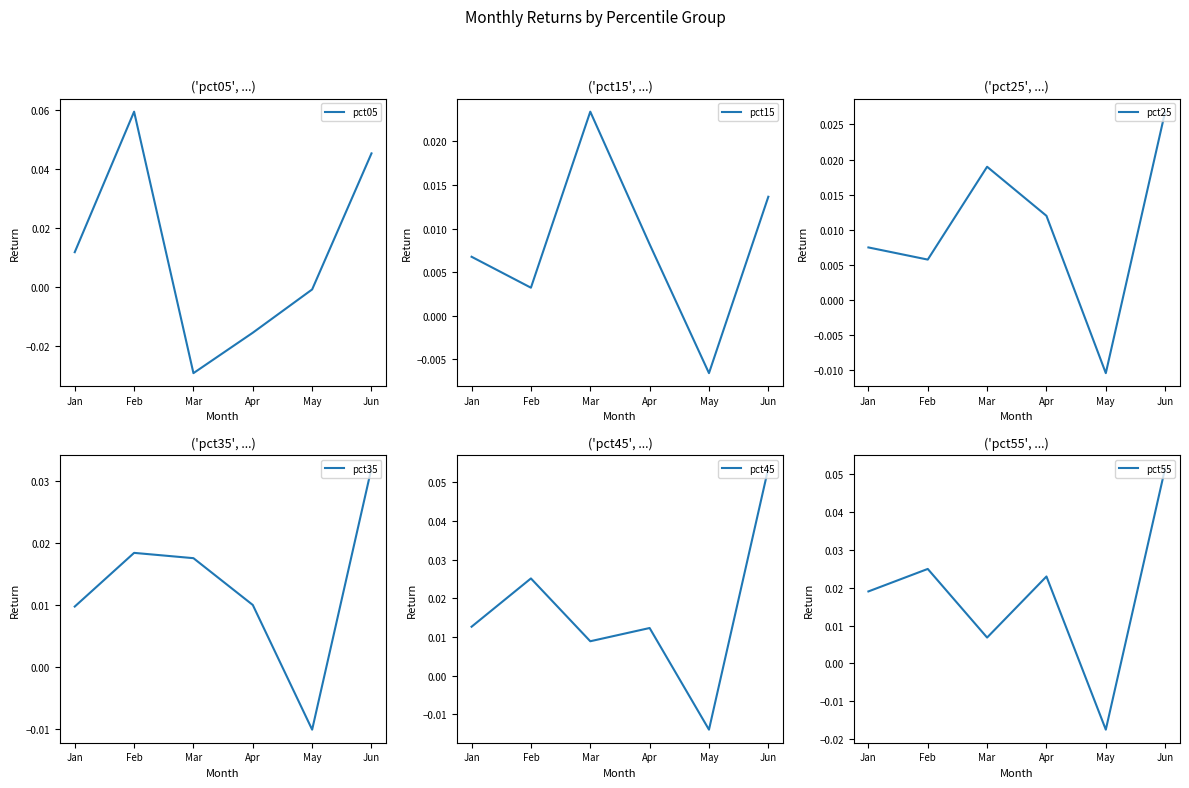

How many lines are shown in the chart?

6